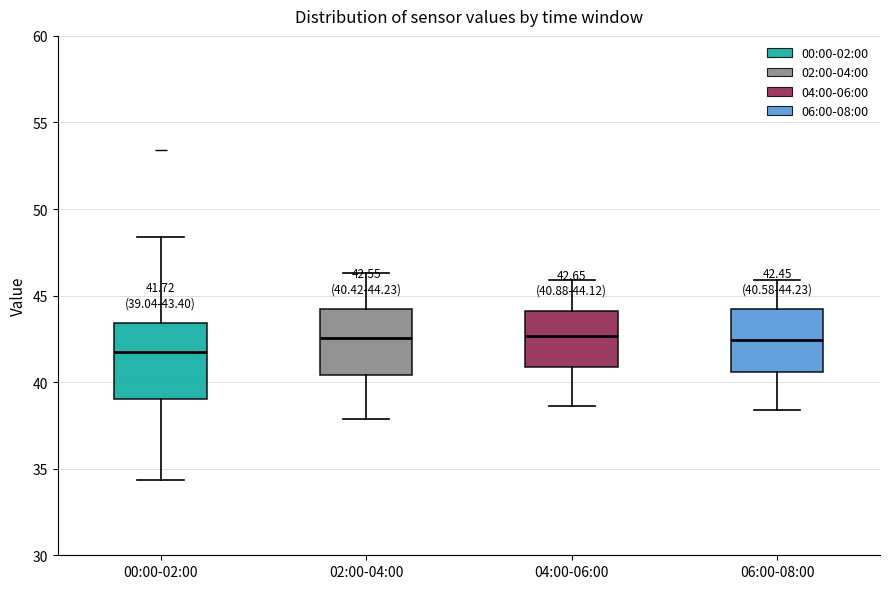

Comparing the boxes themselves (not the whiskers), which one is the tallest?

00:00-02:00